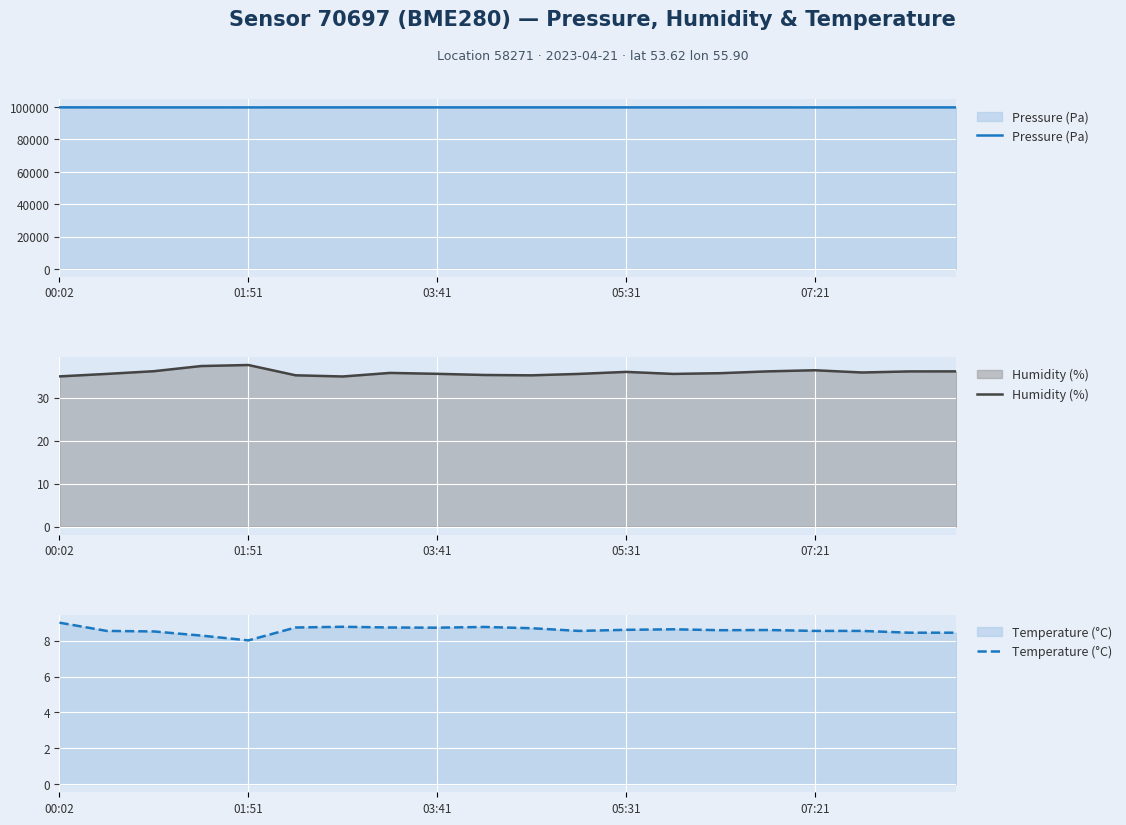

Which series has the largest range (max minus min)?

Pressure (Pa)